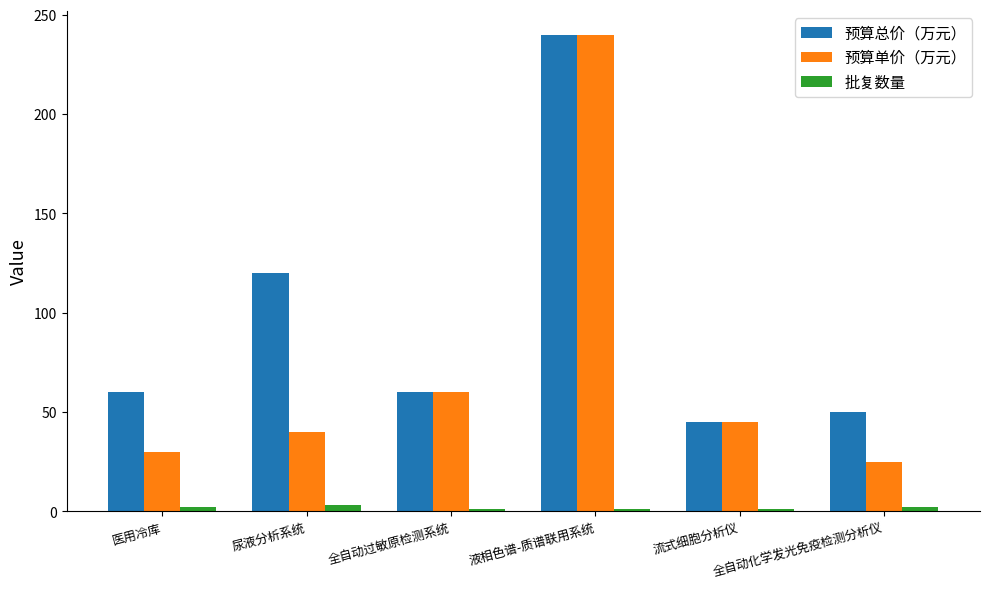

Which series has the widest spread of values?

预算单价（万元）